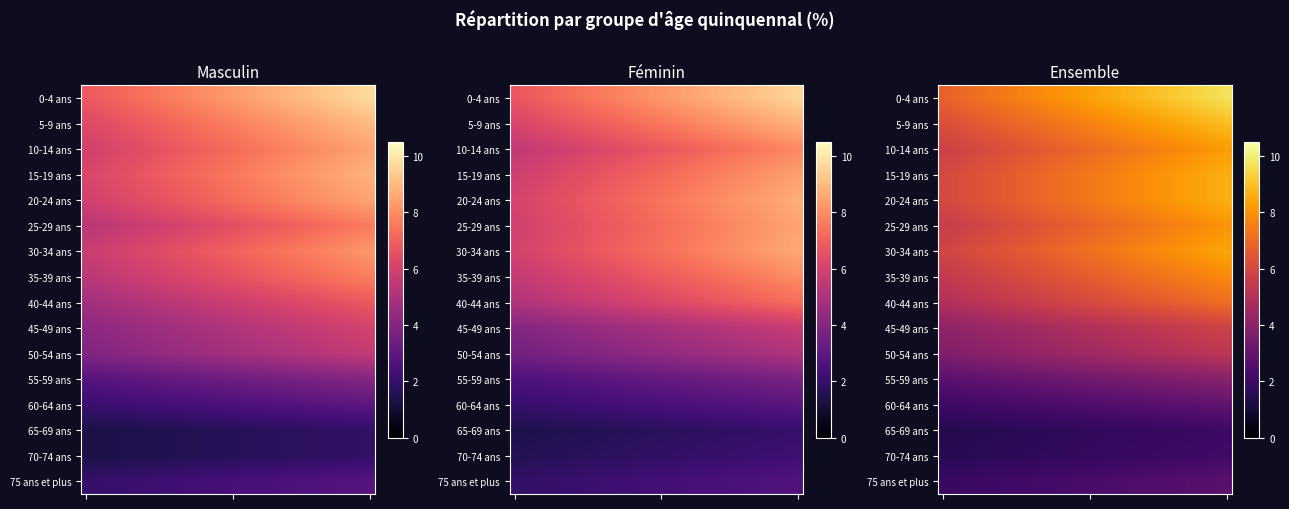

How many categories are shown in the chart?

30